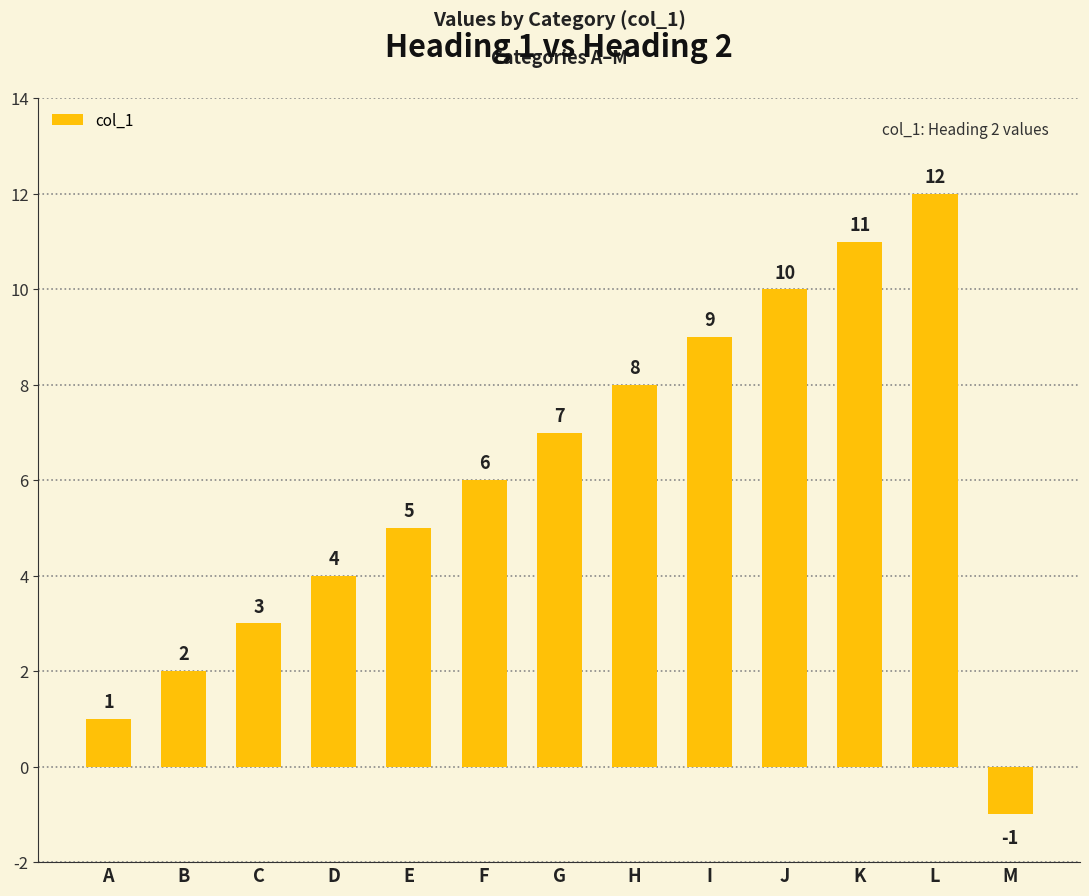

Reading left to right, what are all the values shown in this chart?

A=1	B=2	C=3	D=4	E=5	F=6	G=7	H=8	I=9	J=10	K=11	L=12	M=-1